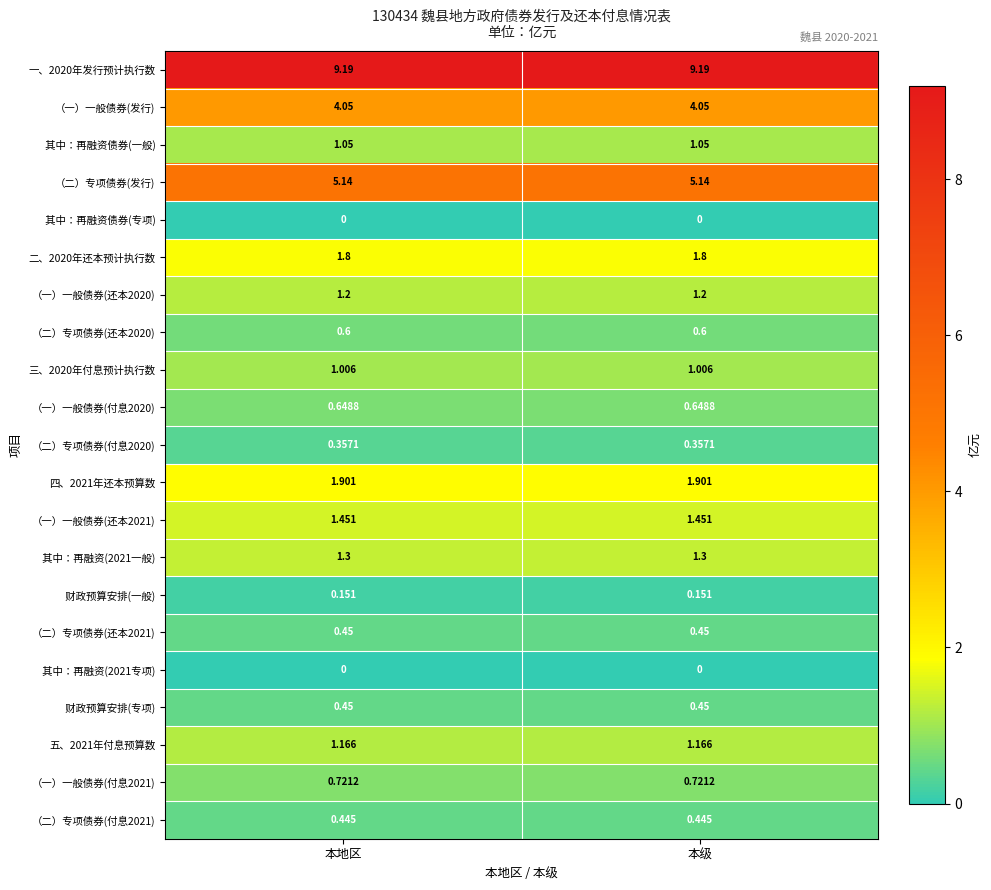

Is the value of 四、2021年还本预算数 at 本级 greater than the value of 二、2020年还本预计执行数 at 本地区?

Yes